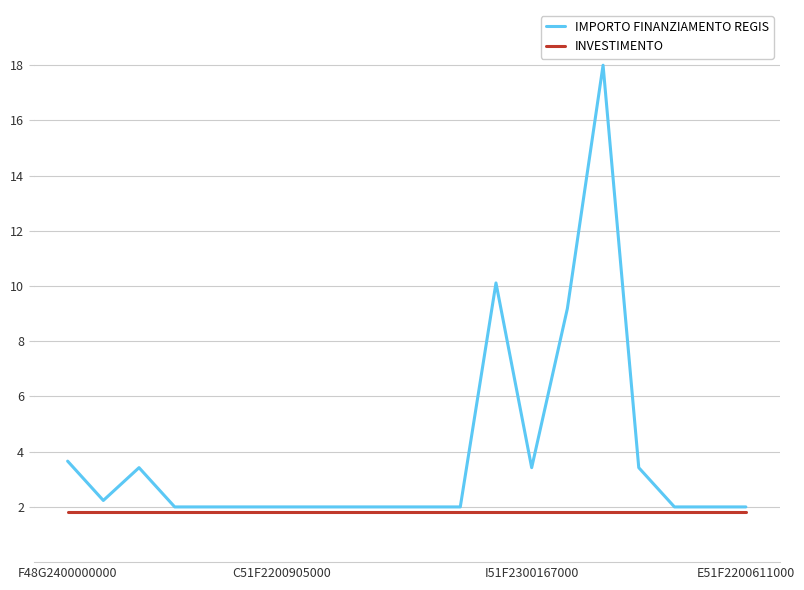

Which series has the largest range (max minus min)?

IMPORTO FINANZIAMENTO REGIS